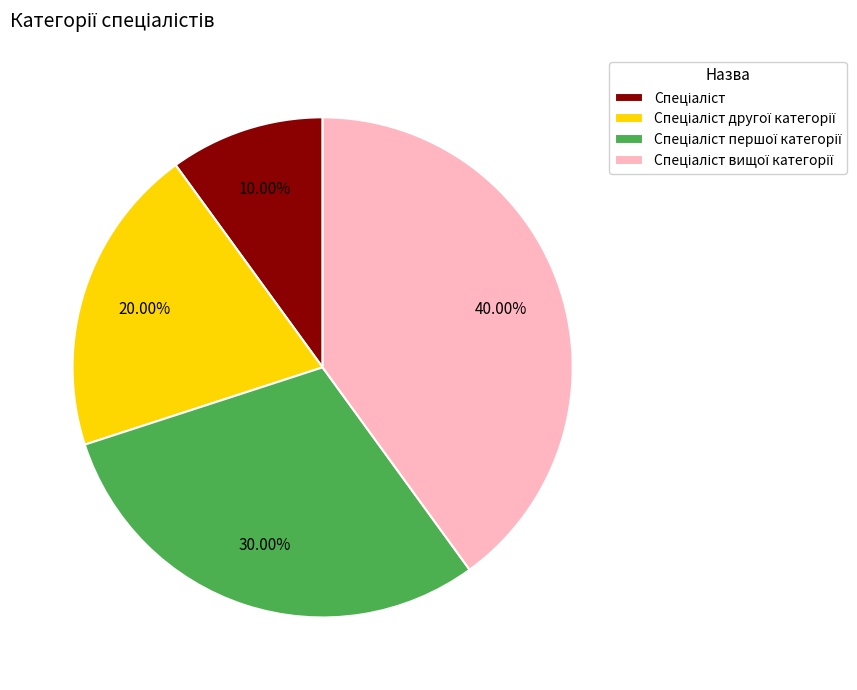

Is there a majority slice in this chart?

No